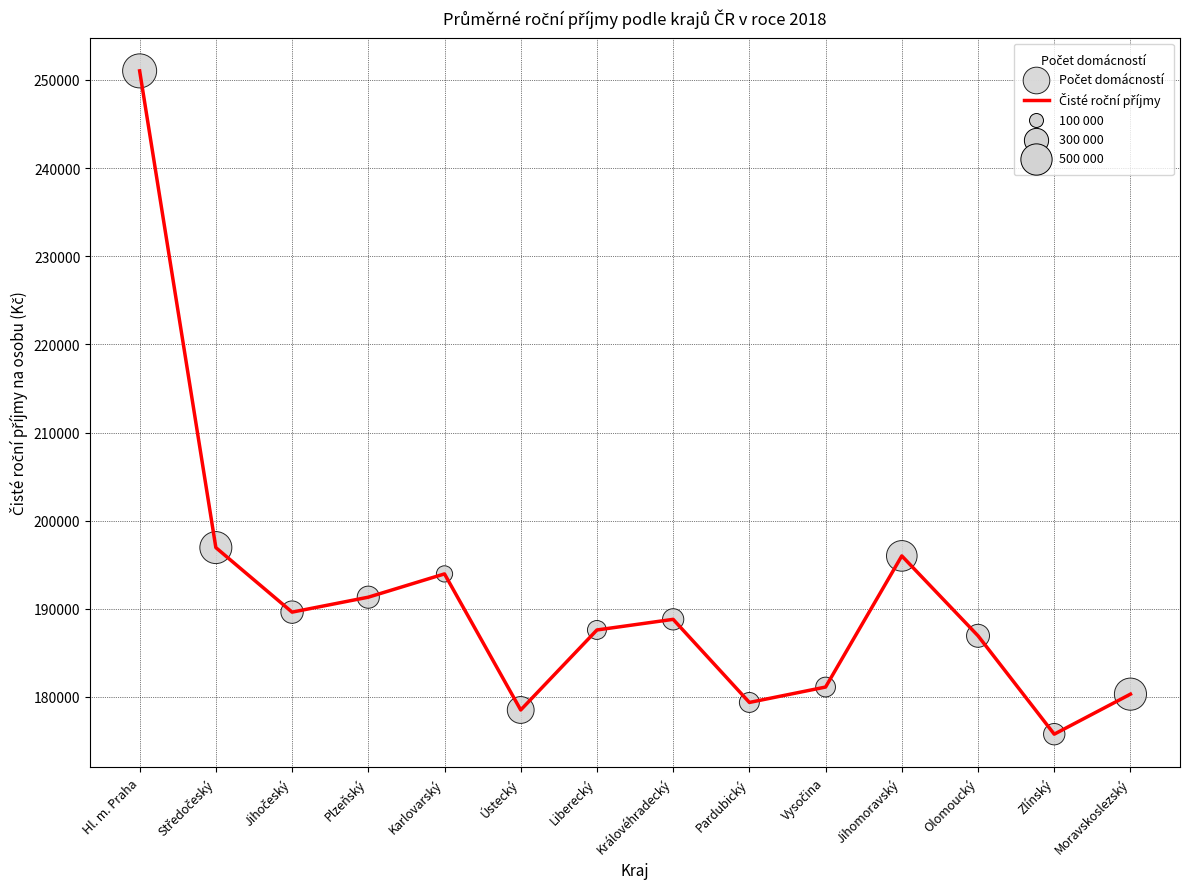

What is the ratio of the value at Pardubický to the value at Zlínský?

1.0